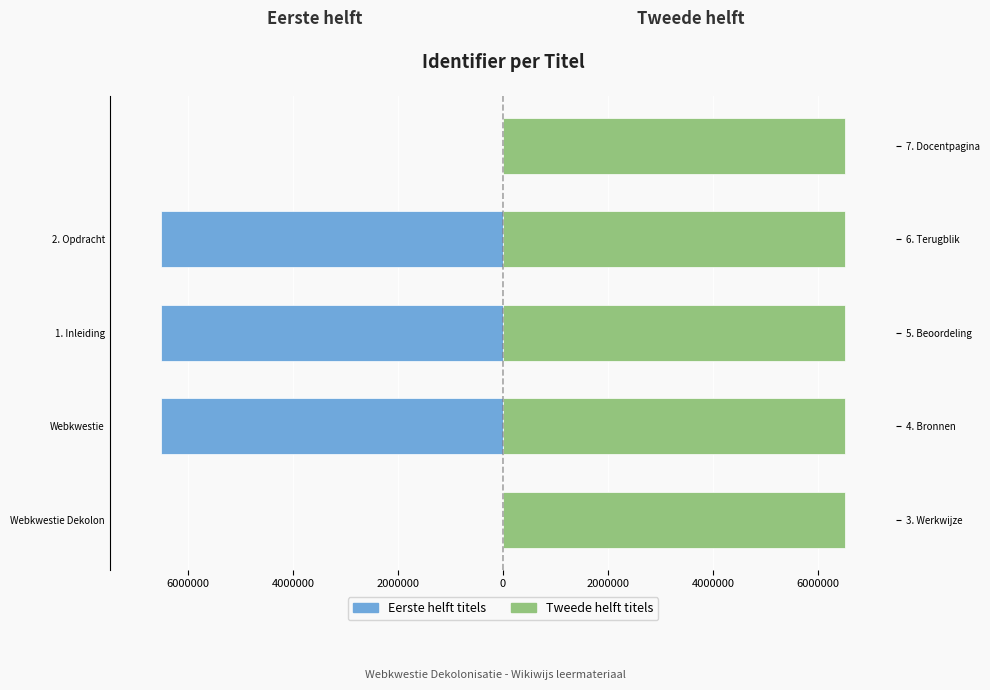

What is the value of the Tweede helft titels bar at the 1st from the left?

6513561